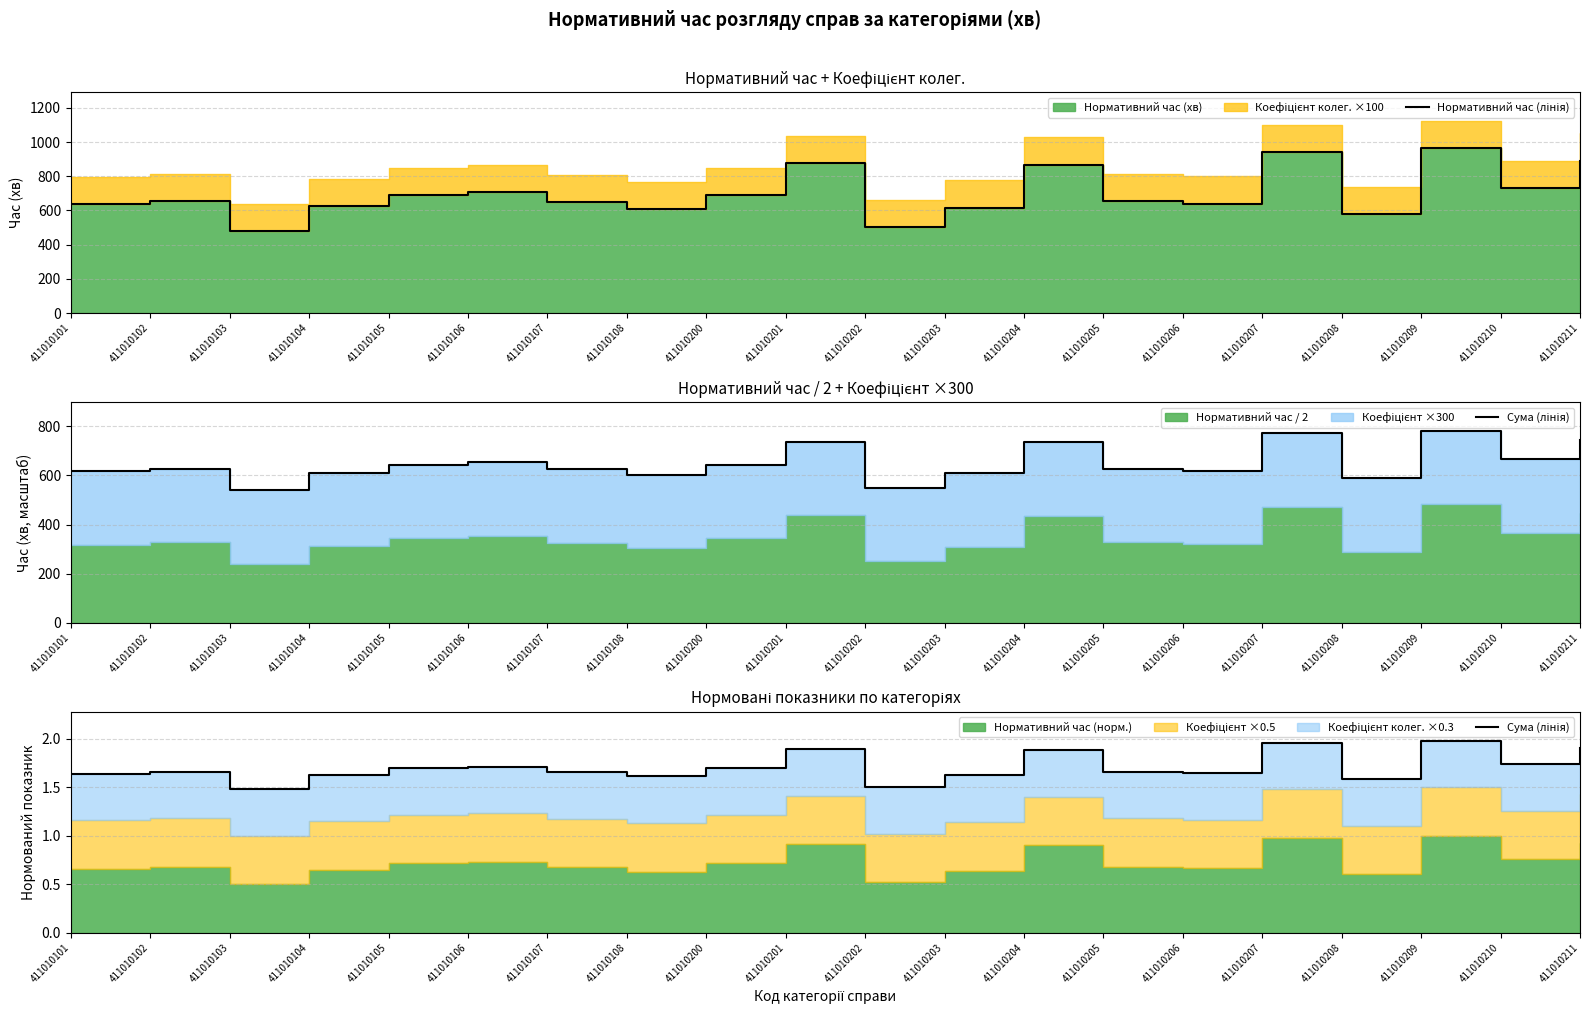

The Нормативний час (лінія) series shows 787.6 at 411010202. True or false?

False